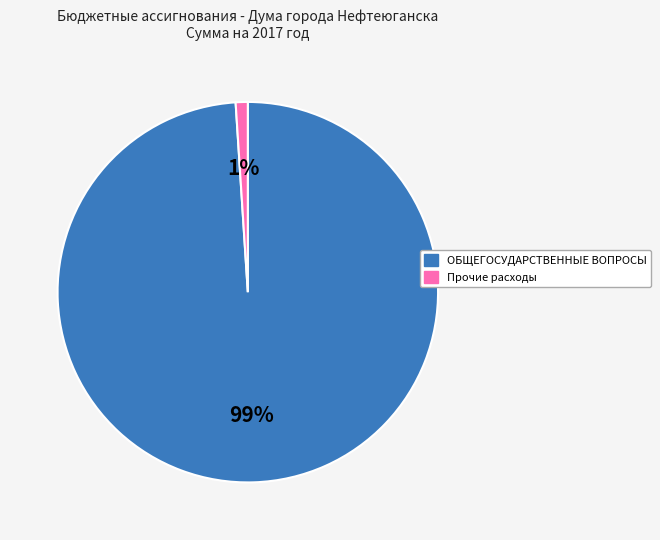

What is the largest slice in the pie chart?

ОБЩЕГОСУДАРСТВЕННЫЕ ВОПРОСЫ